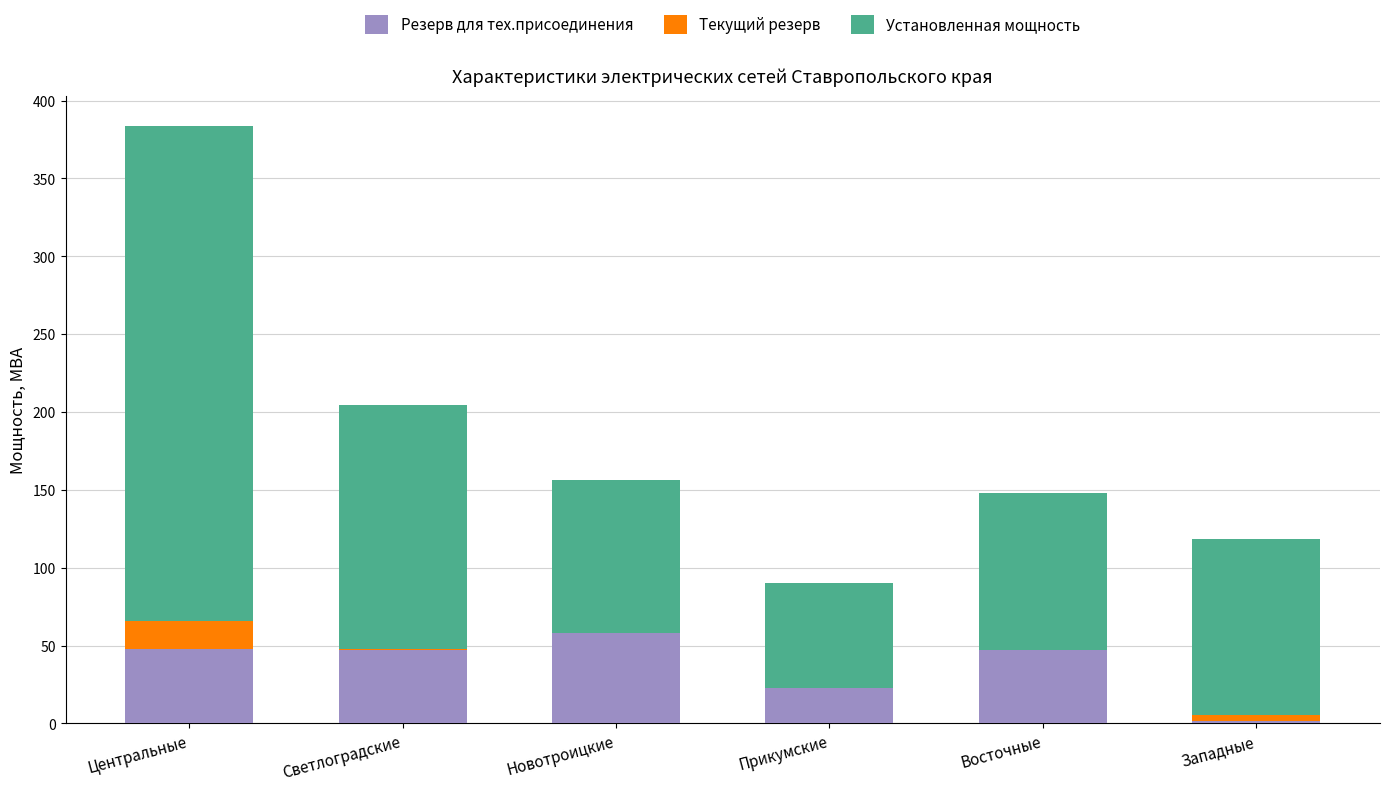

True or false: Резерв для тех.присоединения has a value of 26.5 at Светлоградские.

False